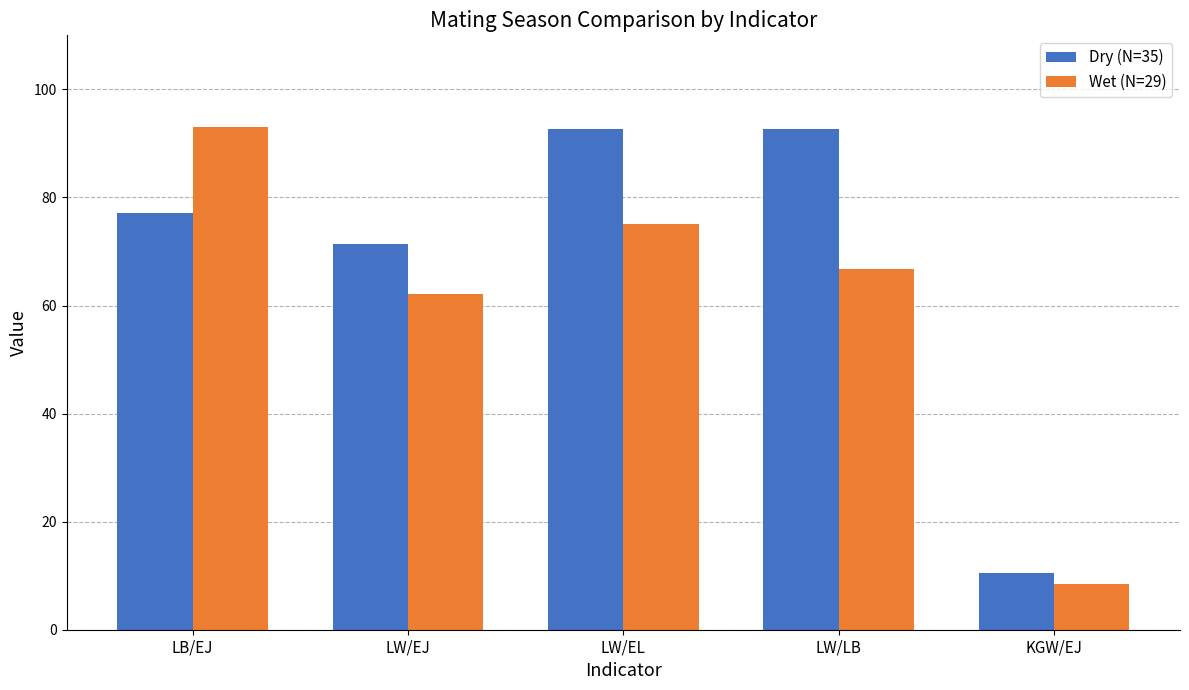

Rank the categories by Wet (N=29) value from lowest to highest.

KGW/EJ, LW/EJ, LW/LB, LW/EL, LB/EJ